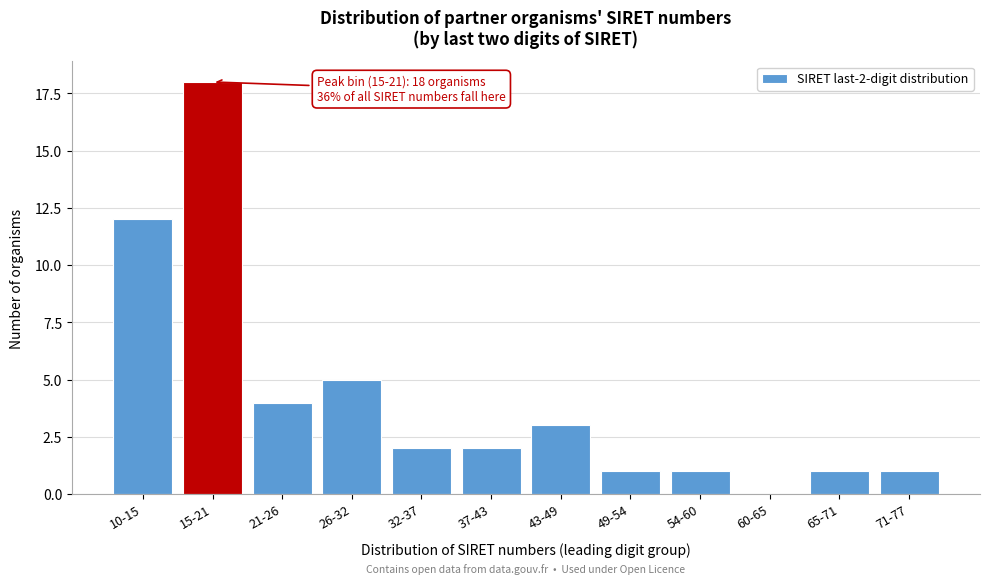

Reading left to right, list all the values displayed in this chart.

10-15=12	15-21=18	21-26=4	26-32=5	32-37=2	37-43=2	43-49=3	49-54=1	54-60=1	60-65=0	65-71=1	71-77=1